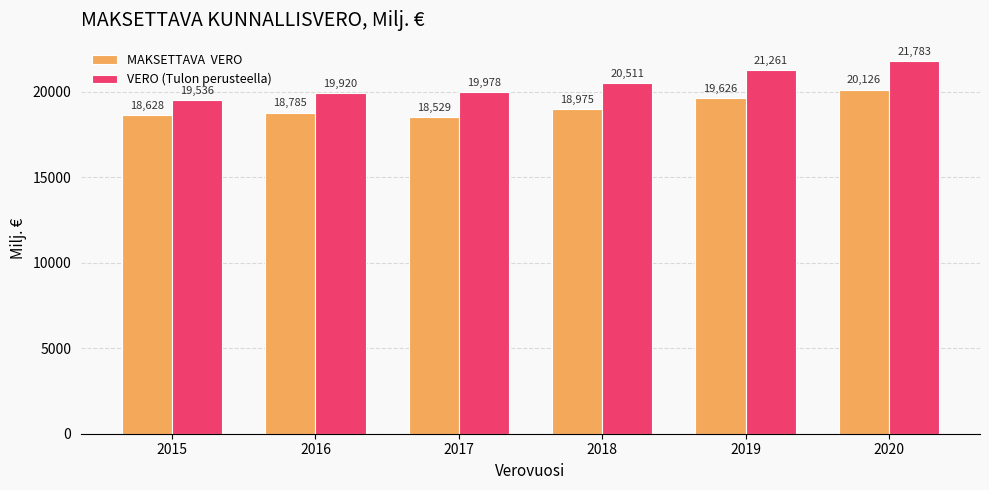

What is the maximum value shown in the chart?

21783.2